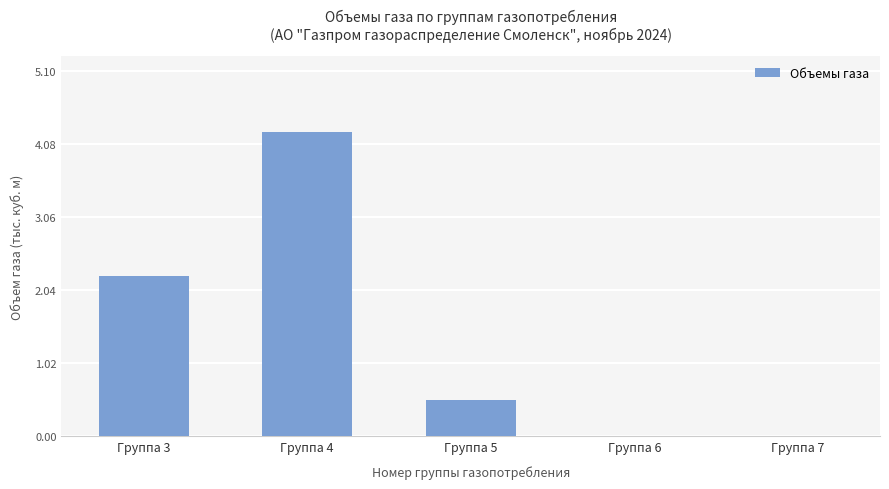

What is the approximate value at Группа 4?

4.2